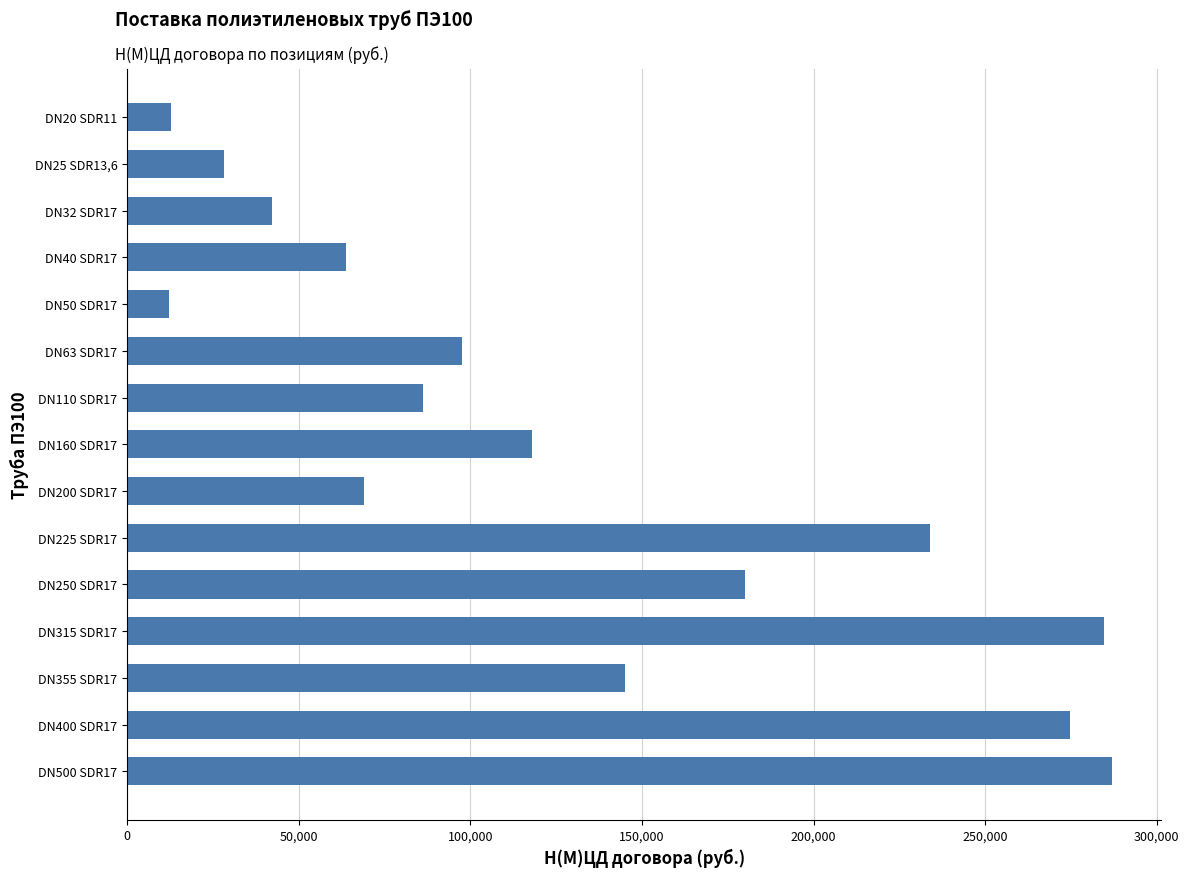

What is the greatest value displayed?

286978.8